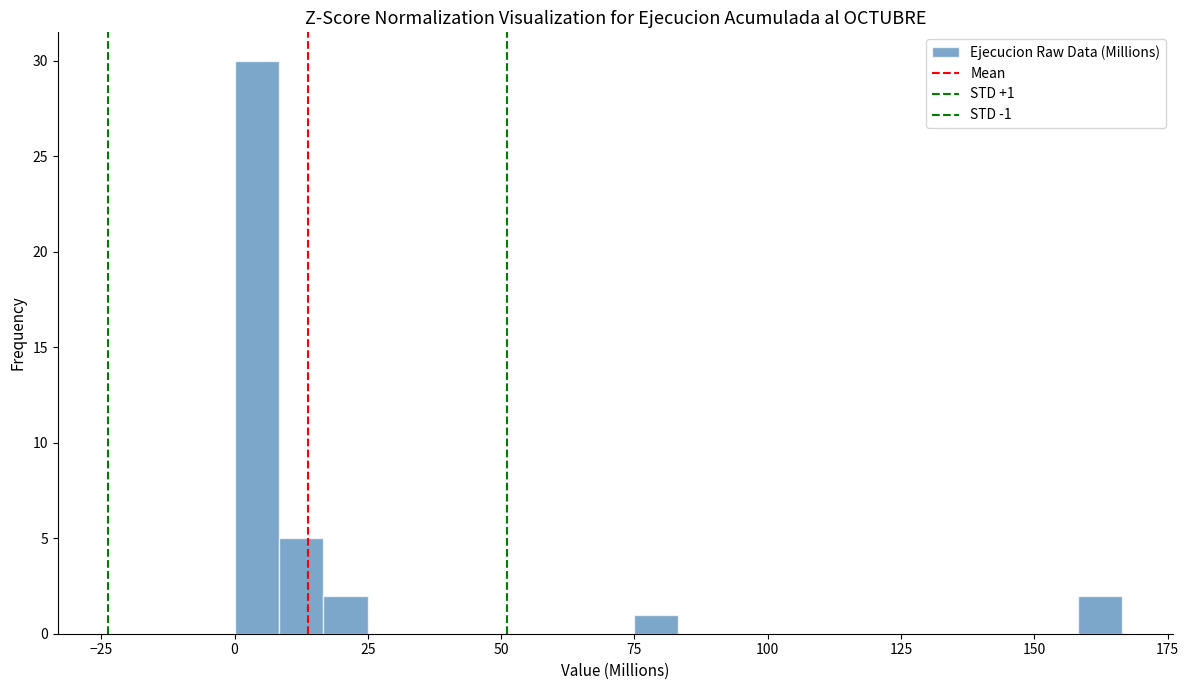

Read against the x-axis, roughly where is the centre of the tallest bar?

5